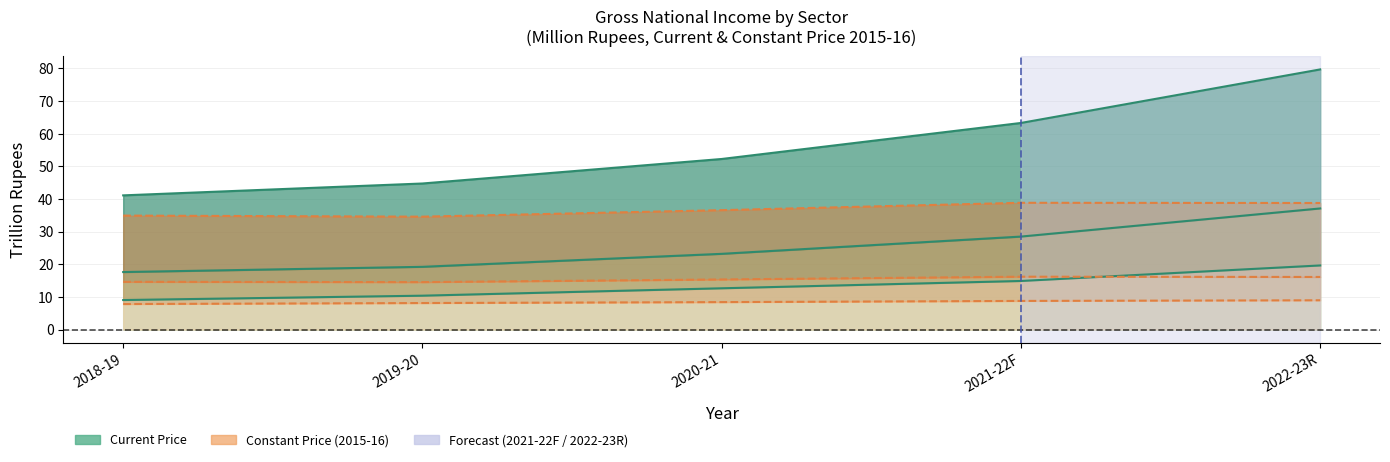

What is the greatest value displayed?

79.7